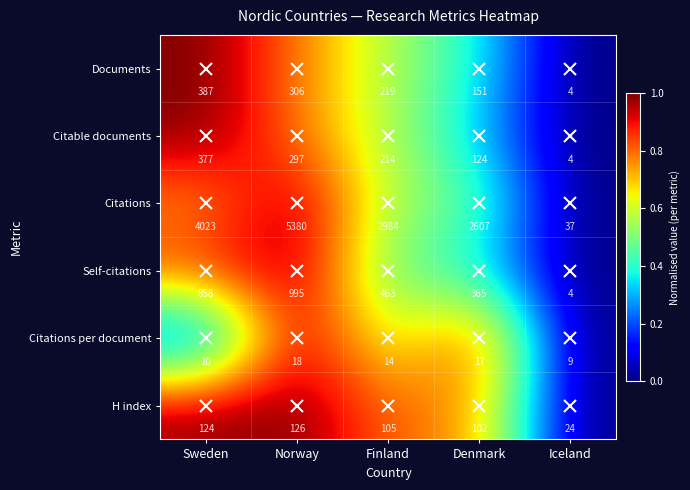

List the series in order of their peak value, highest first.

Citations, Self-citations, Documents, Citable documents, H index, Citations per document